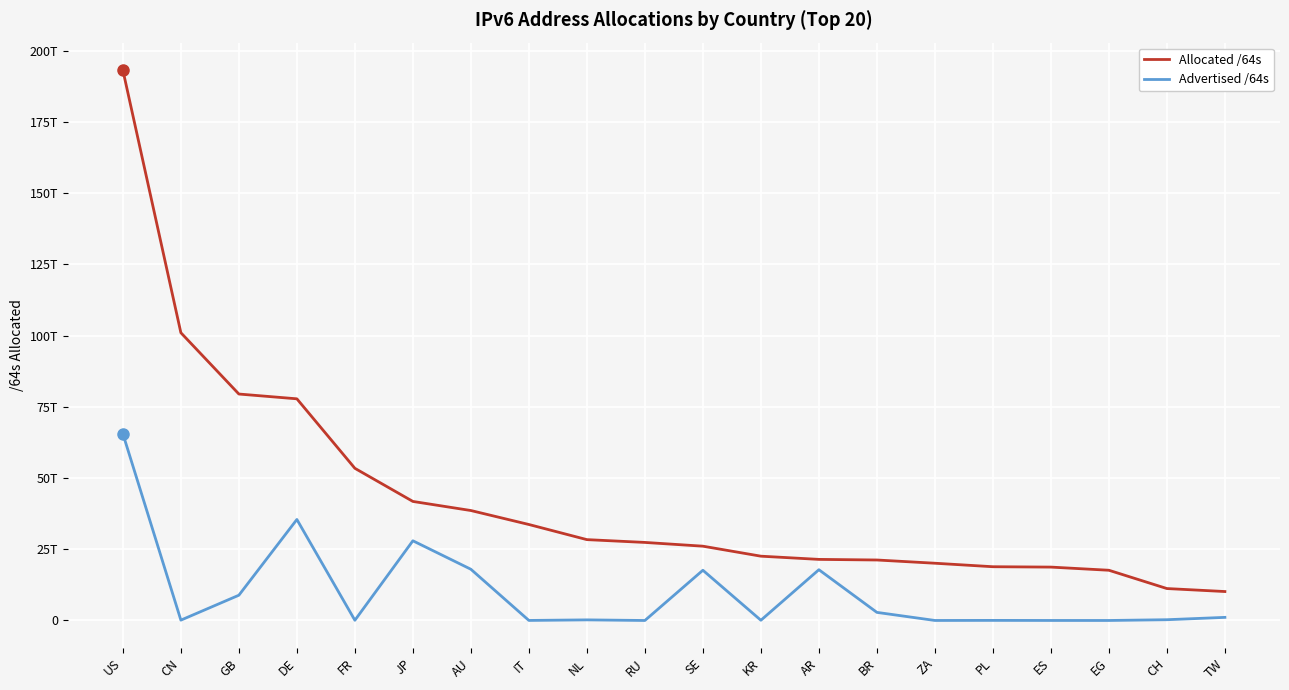

Is the value of Allocated /64s at FR greater than the value of Advertised /64s at KR?

Yes